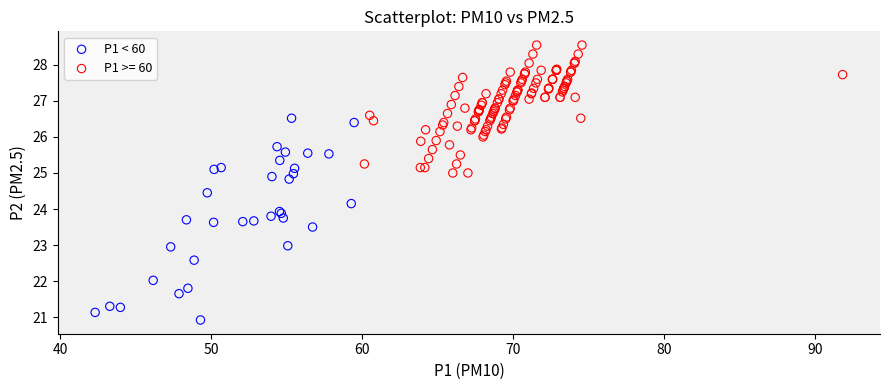

Which series contains the lowest Y value?

P1 < 60